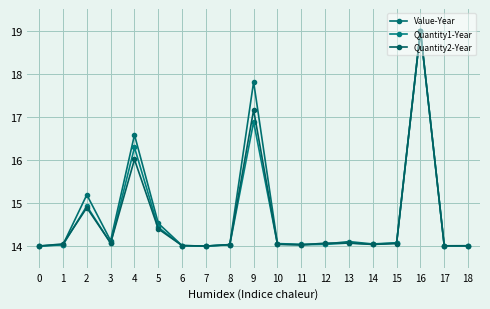

What is the greatest value displayed?

19.0